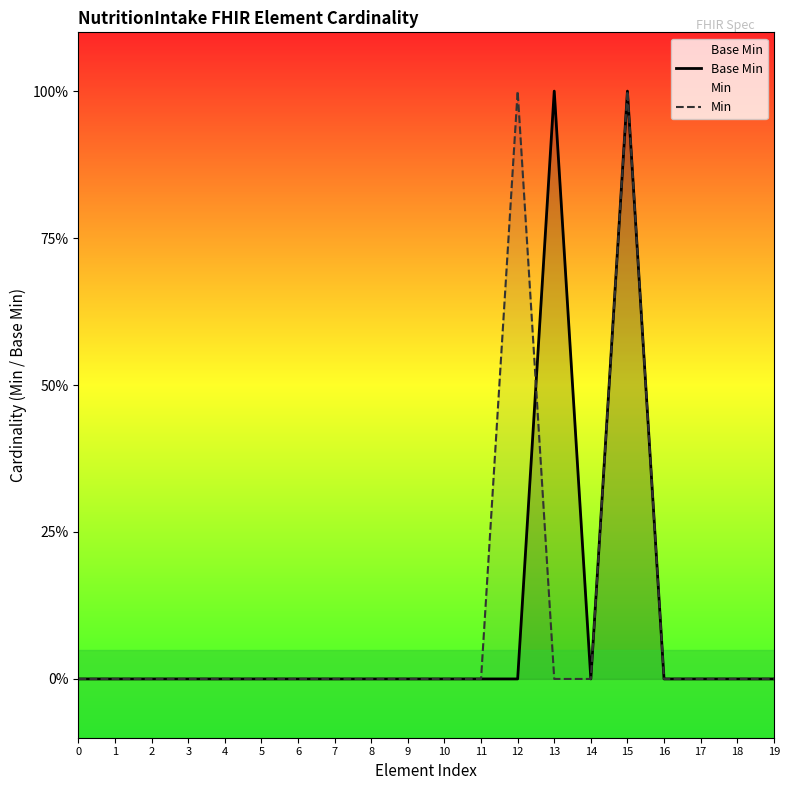

How many positive values does the Min series have?

2